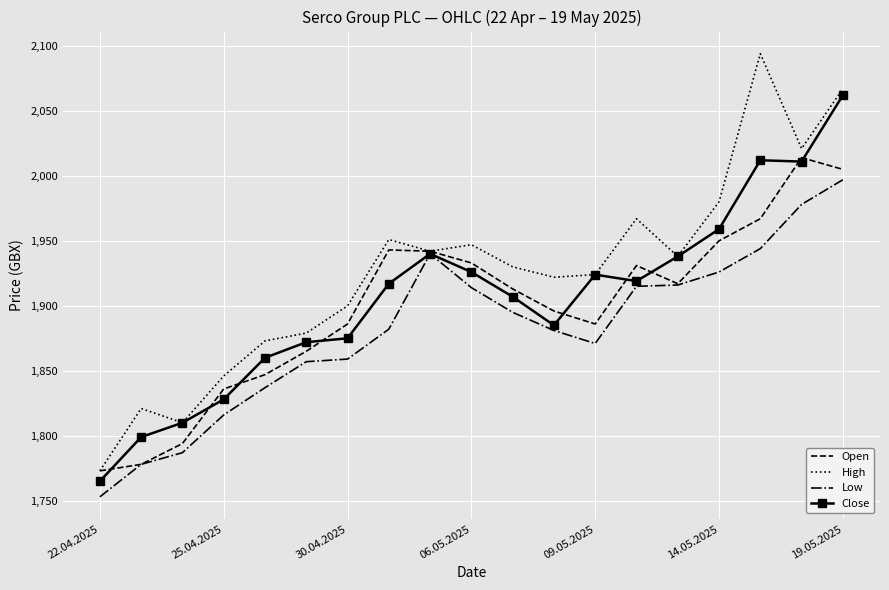

Rank the series by their maximum value, from lowest to highest.

Low, Open, Close, High